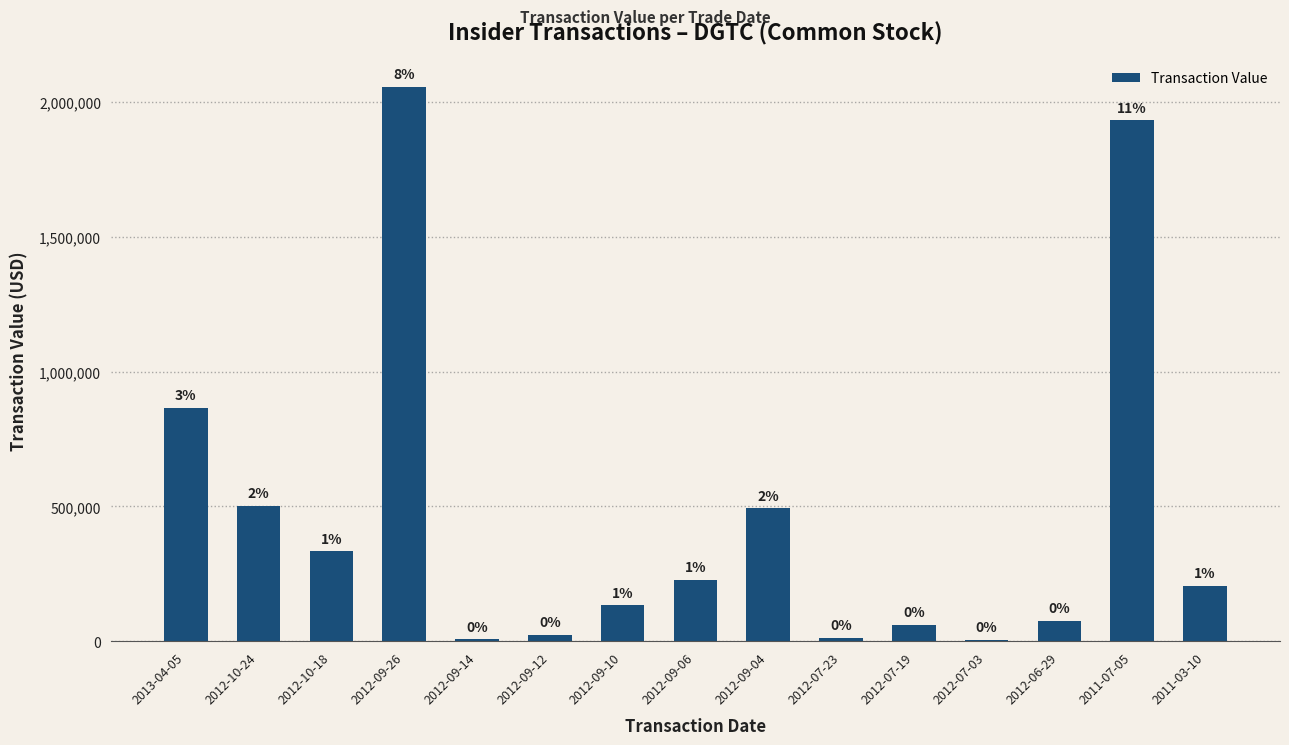

What is the sum of all values?

6942241